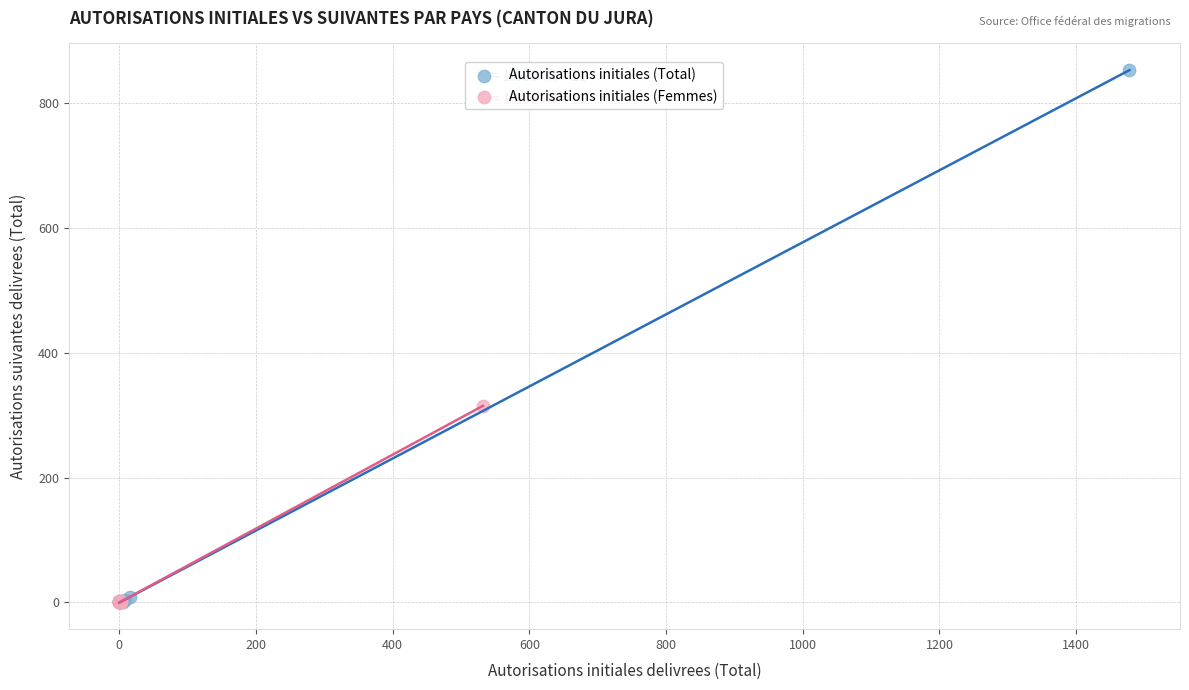

Which series has the widest spread of Y values?

Autorisations initiales (Total)